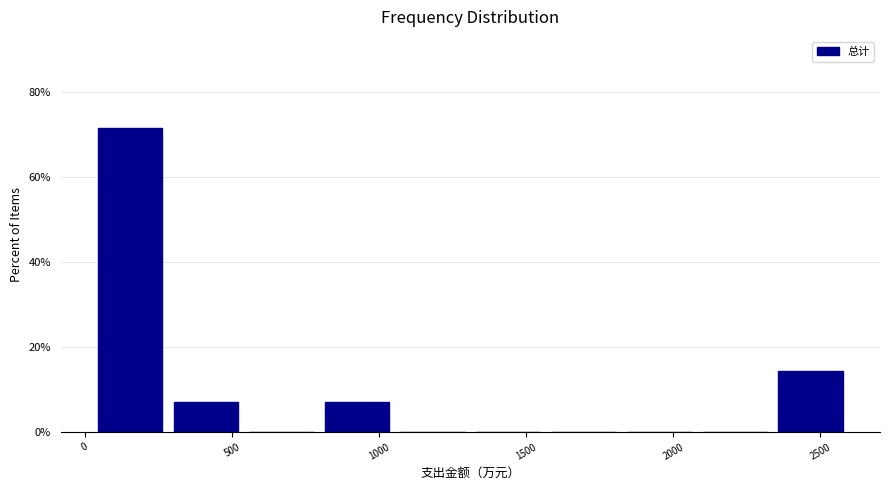

Over which range of the x-axis is the bar tallest?

50 to 300